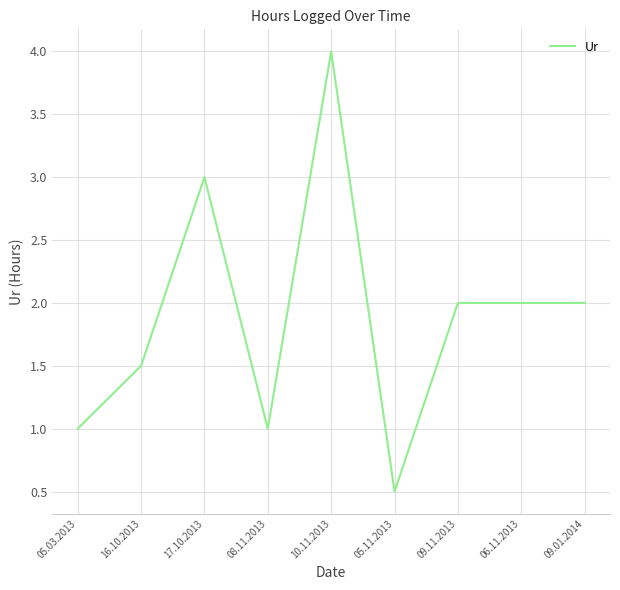

What is the minimum value shown in the chart?

0.5